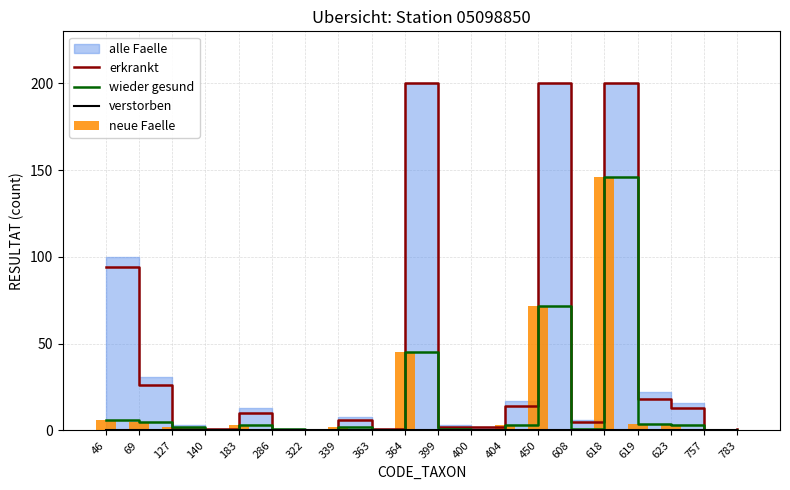

At which label does erkrankt first exceed 6?

46